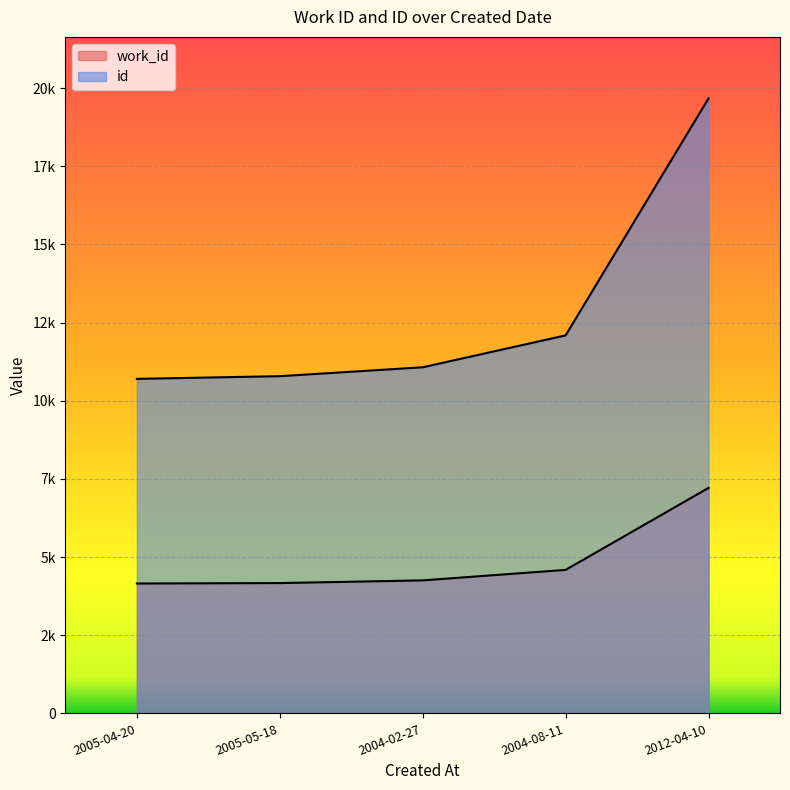

At which label does work_id first exceed 4253?

2004-08-11